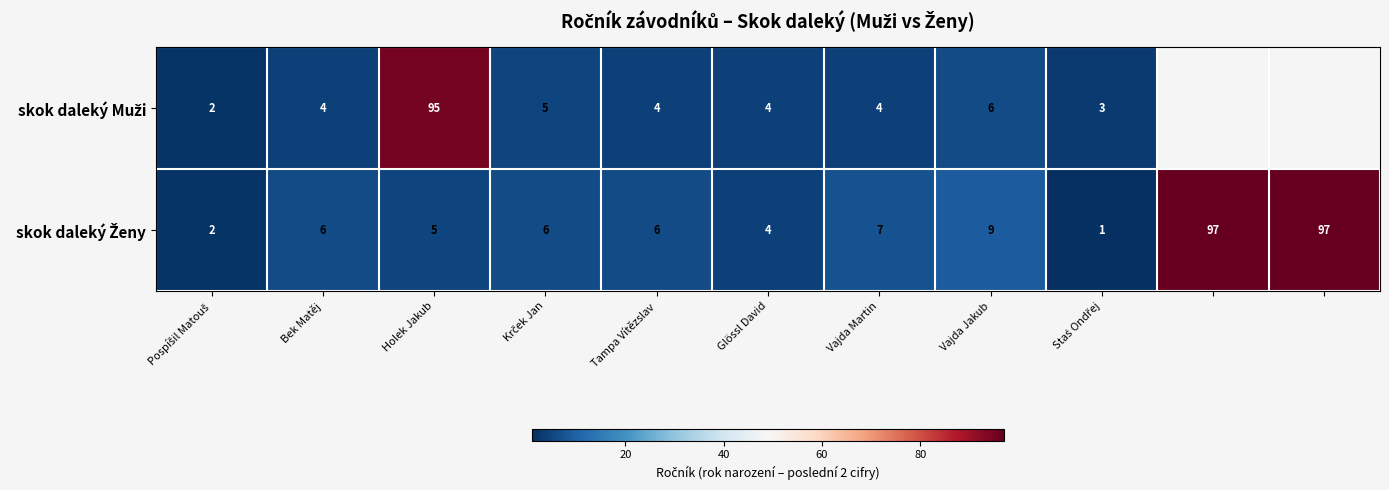

What is the total value across all series at Holek Jakub?

100